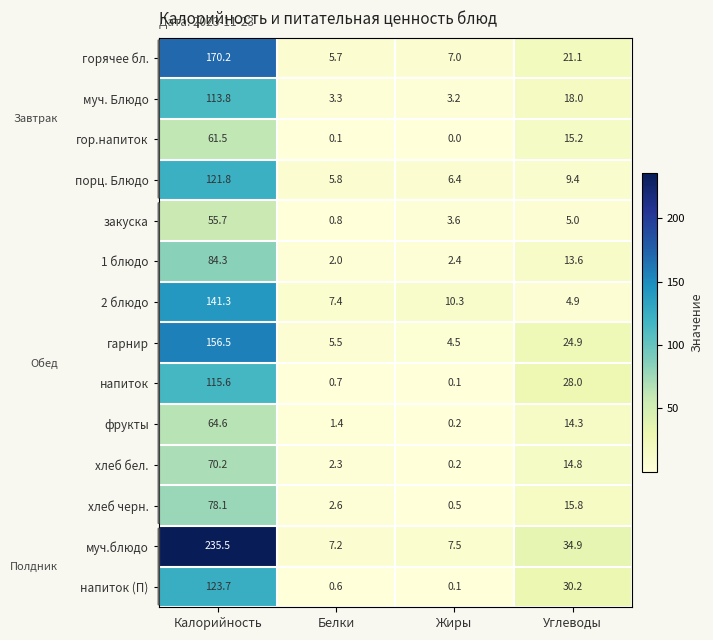

What is the approximate value of горячее бл. at Калорийность?

170.2